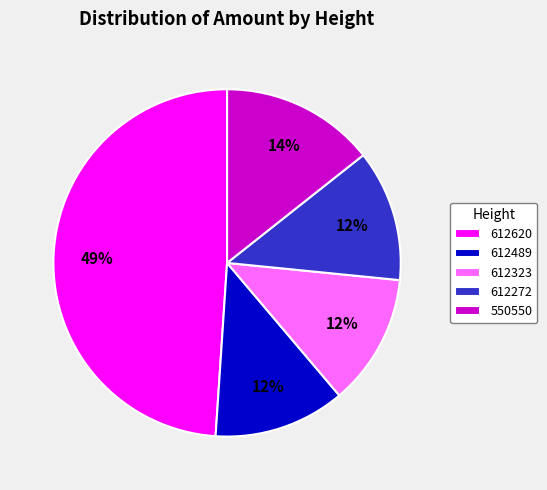

Is the sum of 550550 and 612489 greater than half?

No